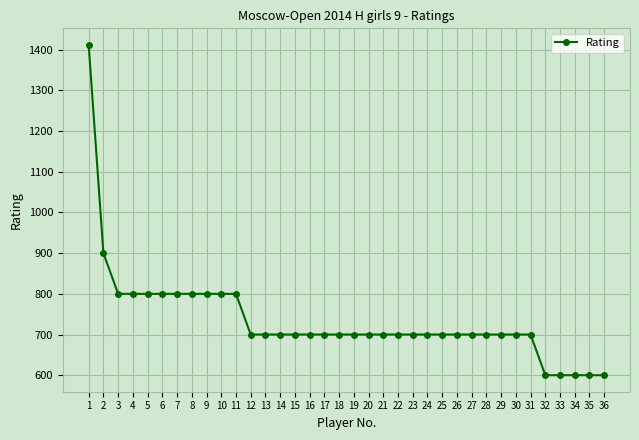

True or false: the data shows 292 at 6.

False